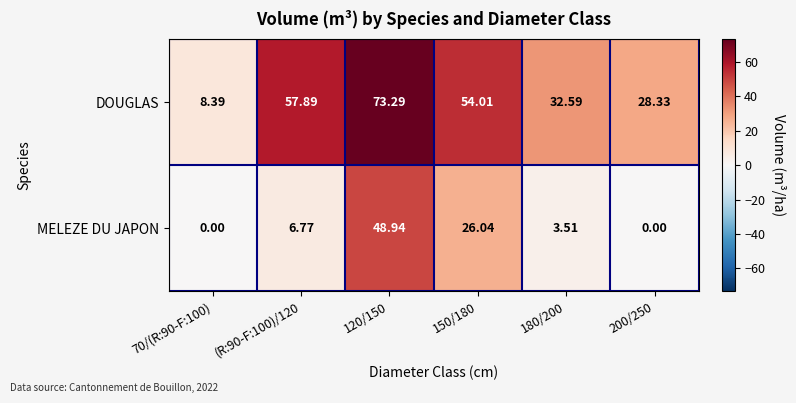

Is the value of DOUGLAS at 180/200 greater than the value of MELEZE DU JAPON at (R:90-F:100)/120?

Yes